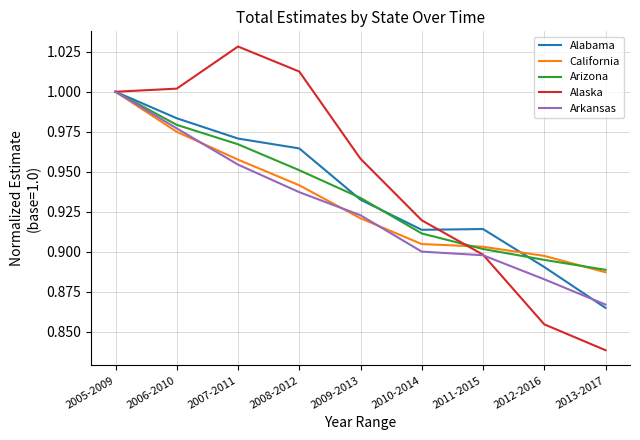

What is the spread (max minus min) of values at 2007-2011?

0.1